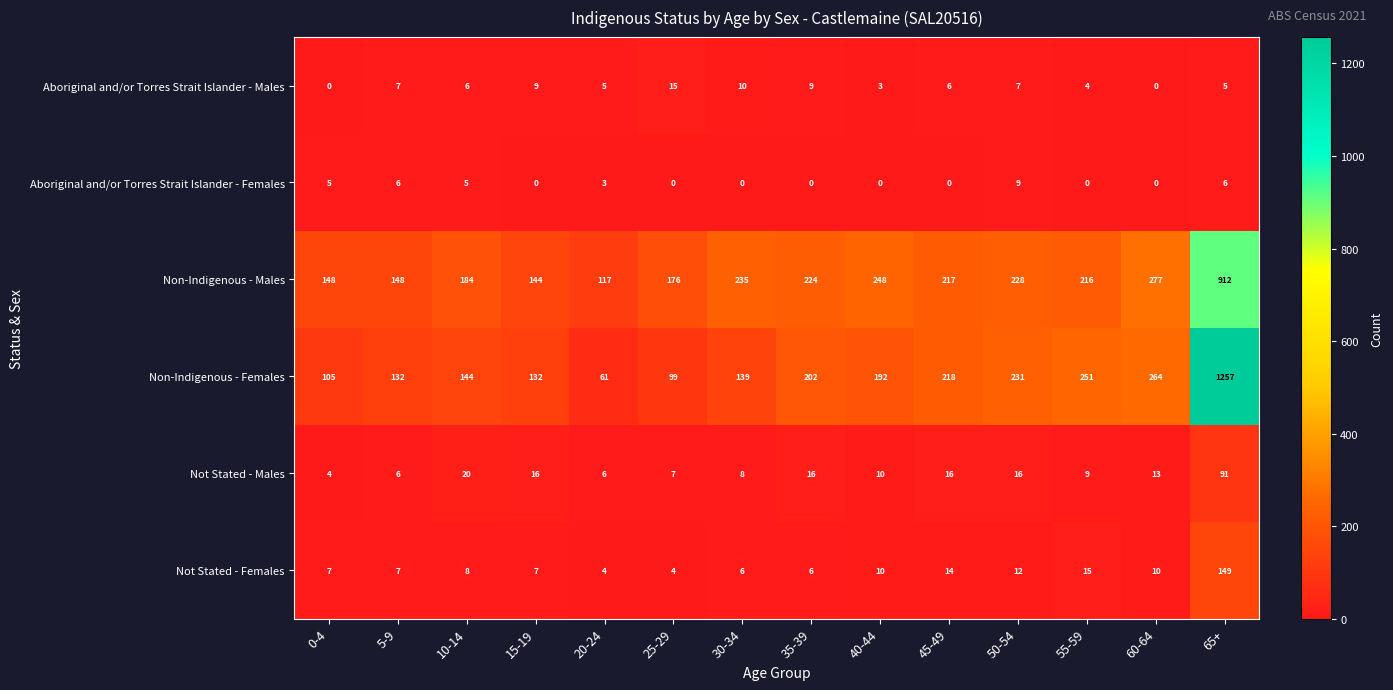

The Not Stated - Males series shows 22 at 35-39. True or false?

False